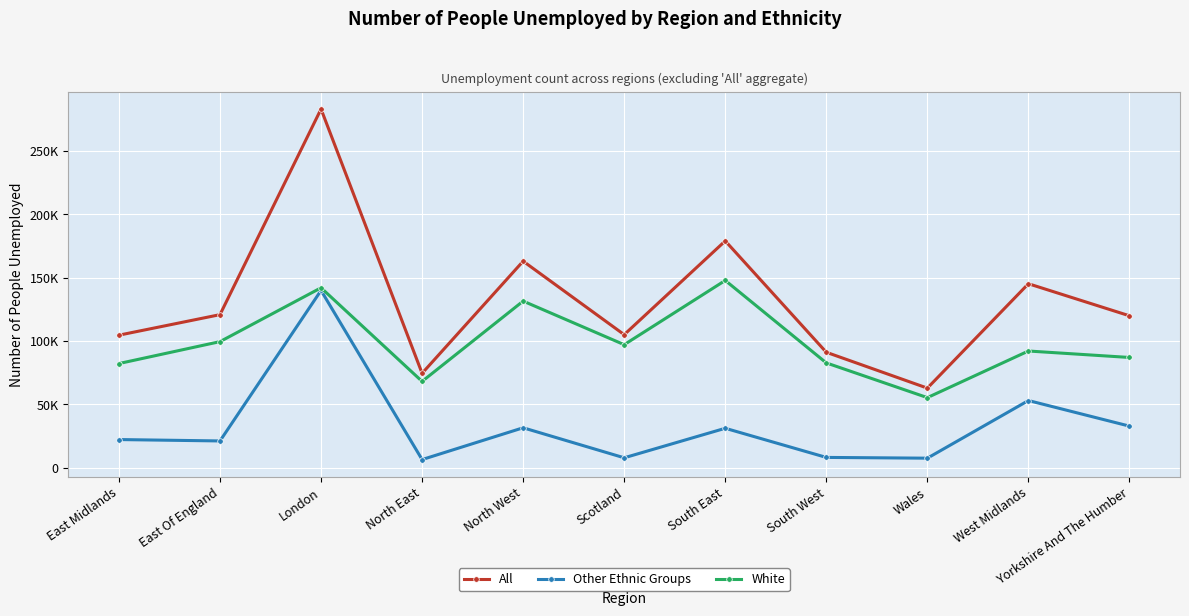

Reading left to right, what are all the values shown in this chart?

All: East Midlands=104700	East Of England=120900	London=283200	North East=74600	North West=163100	Scotland=105100	South East=179100	South West=91200	Wales=62900	West Midlands=145300	Yorkshire And The Humber=120000
Other Ethnic Groups: East Midlands=22300	East Of England=21200	London=140000	North East=6500	North West=31600	Scotland=7900	South East=31200	South West=8200	Wales=7600	West Midlands=53100	Yorkshire And The Humber=32900
White: East Midlands=82300	East Of England=99600	London=142100	North East=68200	North West=131600	Scotland=97200	South East=147900	South West=82800	Wales=55400	West Midlands=92200	Yorkshire And The Humber=87100